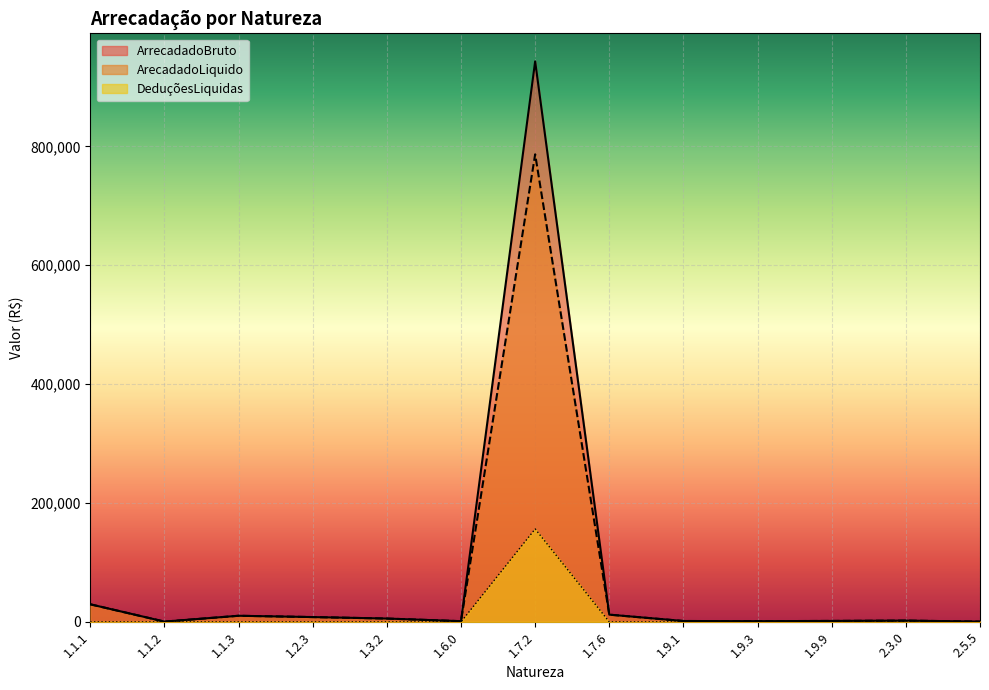

List the series in order of their overall mean, highest first.

ArrecadadoBruto, ArecadadoLiquido, DeduçõesLiquidas